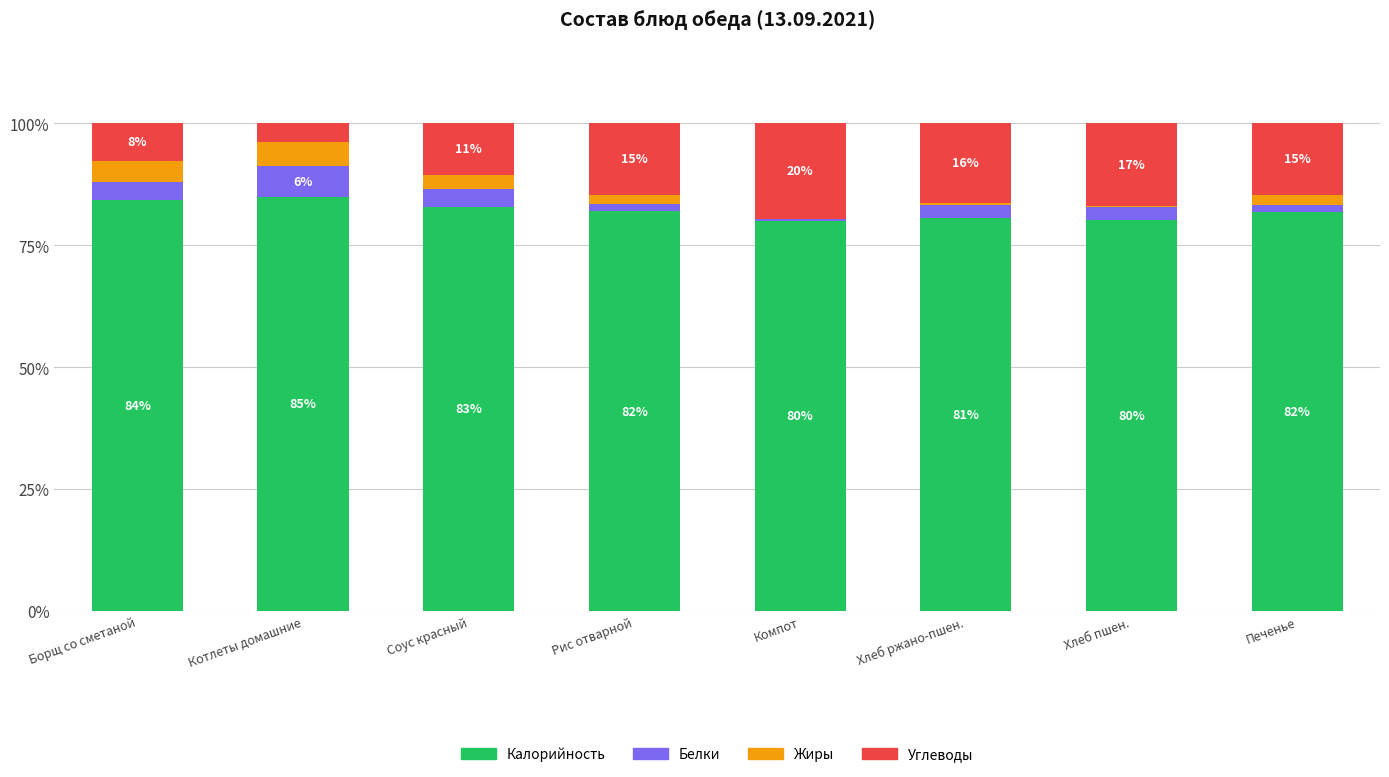

Are the bars horizontal?

No